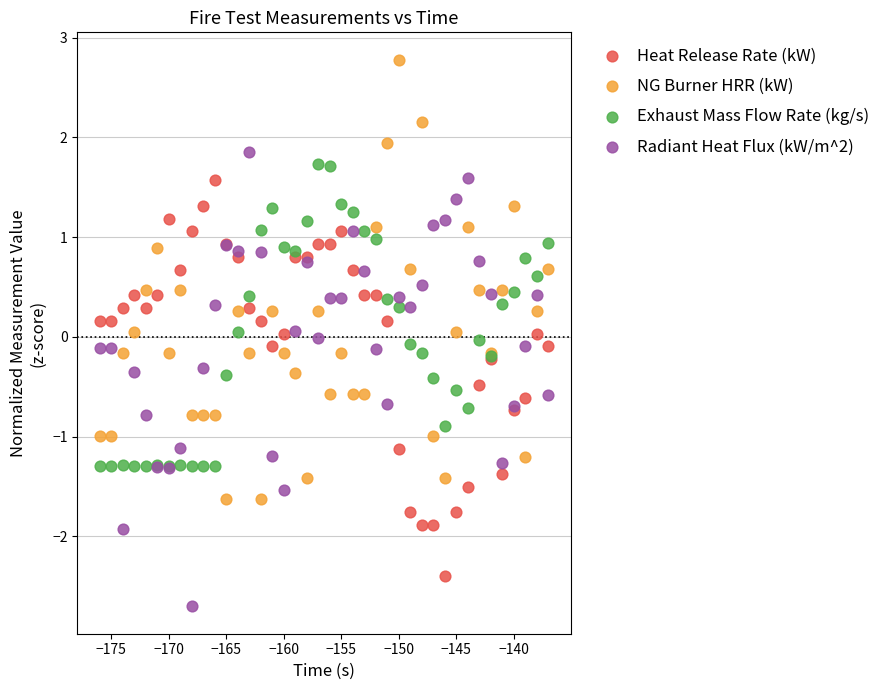

What is the X range (max minus min) for the scatter plot?

39.0